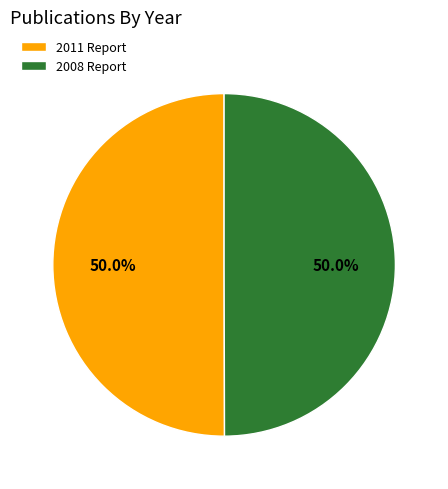

What percentage do 2008 Report and 2011 Report together represent?

100.0%